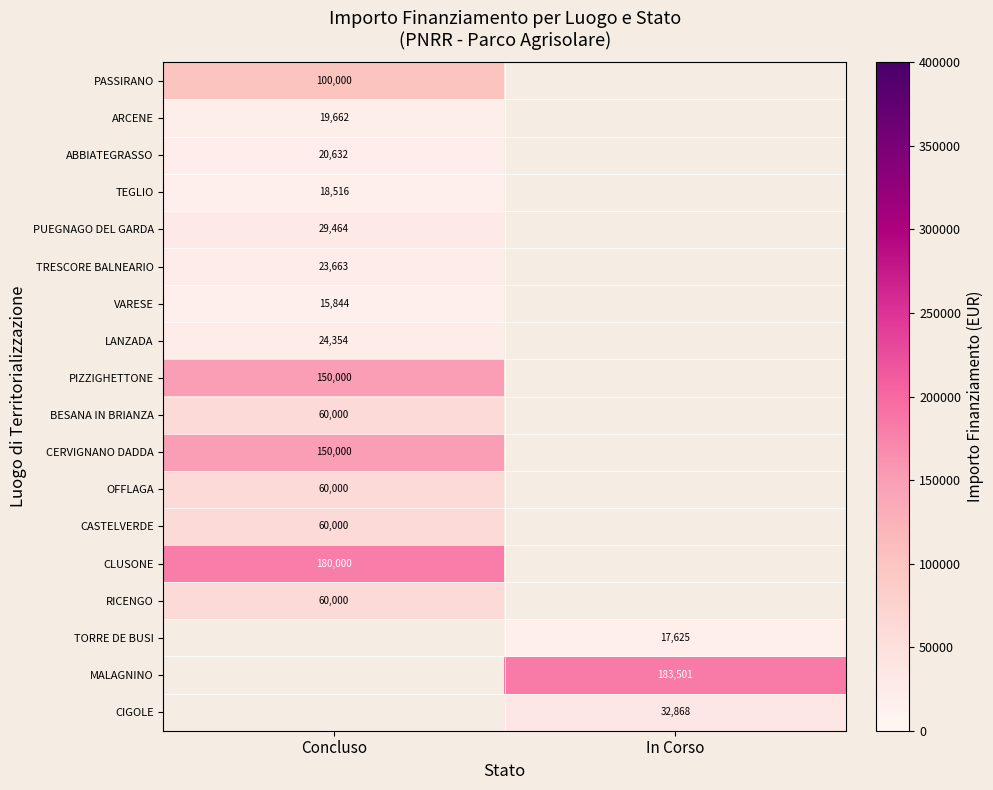

Is it true that ARCENE equals 34691 at Concluso?

False